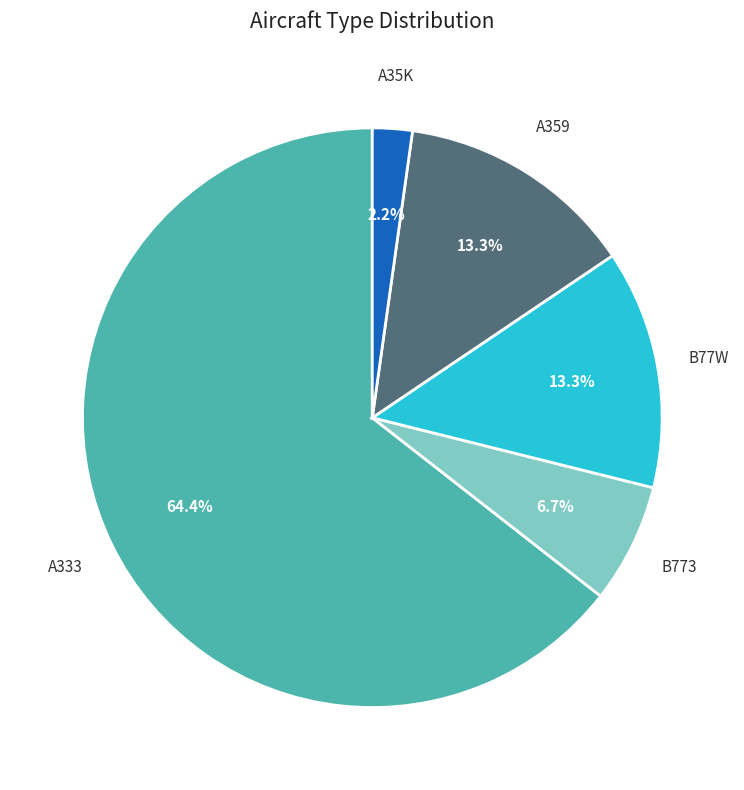

How many segments does this pie chart have?

5